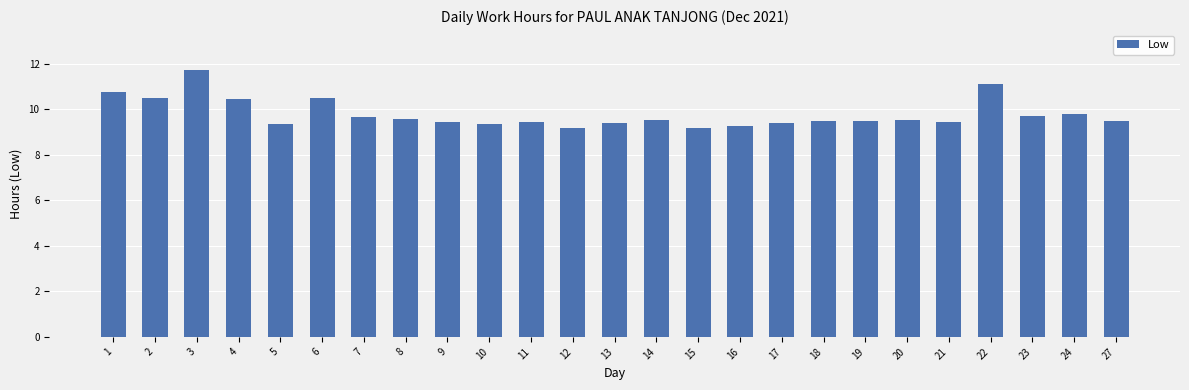

What is the value of the 15th bar from the left?

9.2